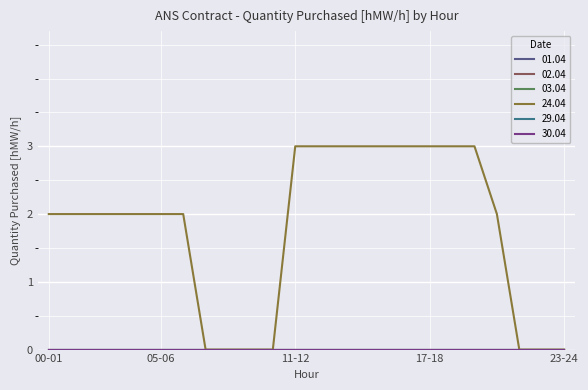

At which label does 03.04 reach its minimum?

00-01